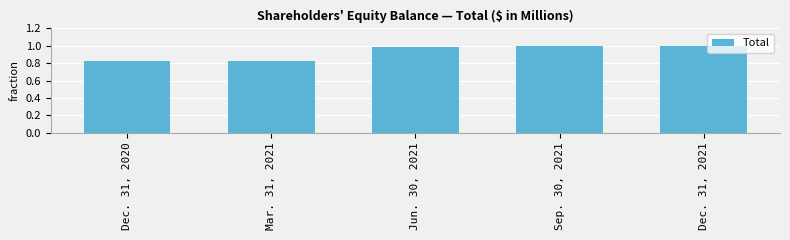

What position from the right is Mar. 31, 2021?

4